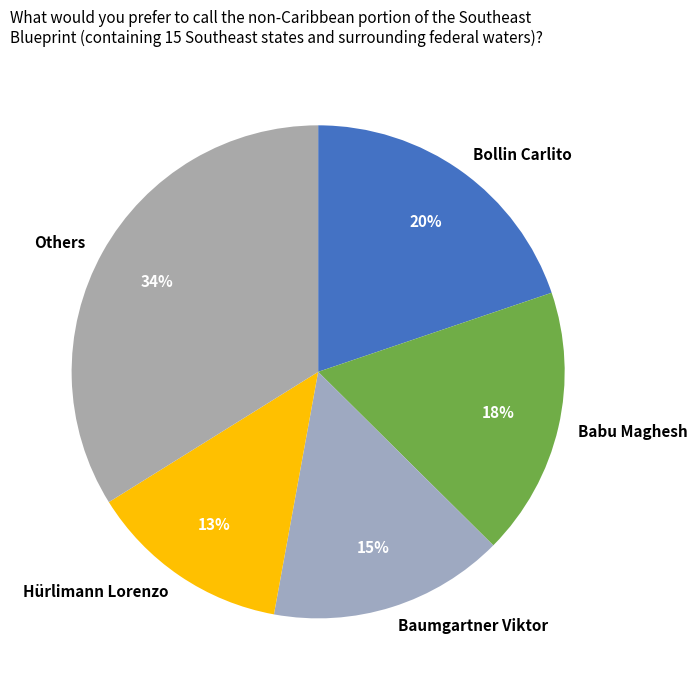

To the nearest percent, what portion does Baumgartner Viktor represent?

15%